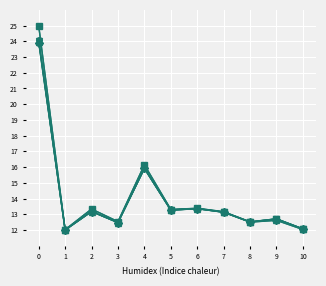

What is the total value across all series at 0?

146.0